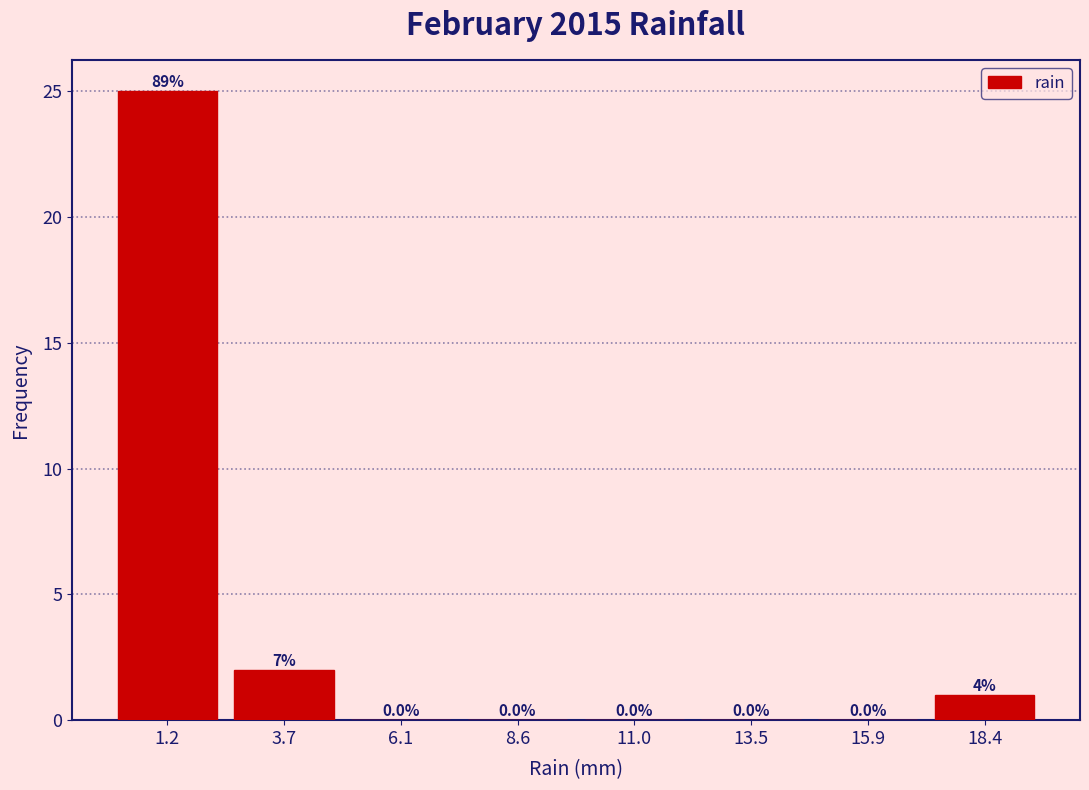

Which range on the x-axis has the tallest bar?

0.00 to 2.45